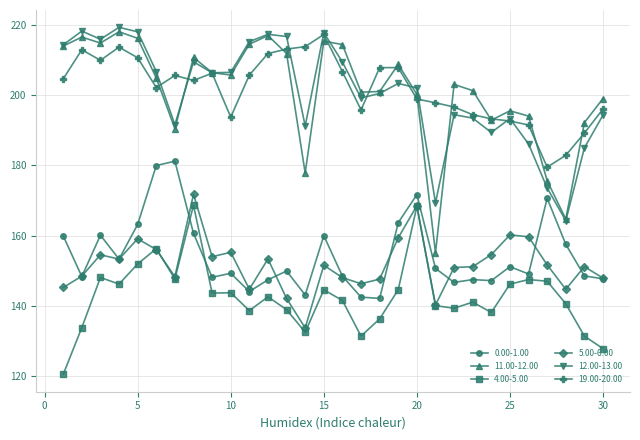

How many values in the 12.00-13.00 series are below 203?

15